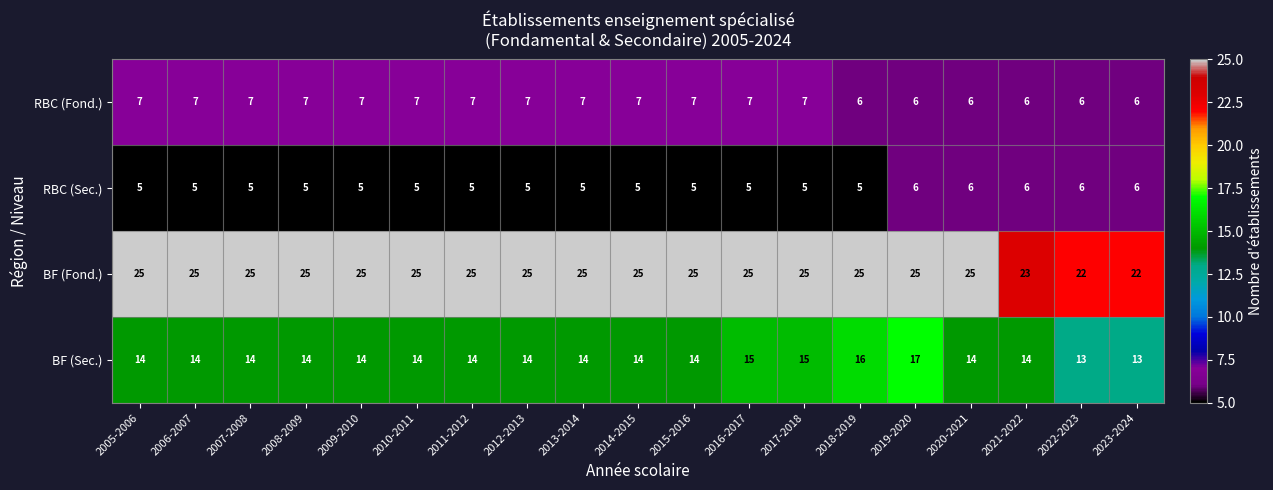

The value of RBC (Sec.) at 2006-2007 is 3. True or false?

False